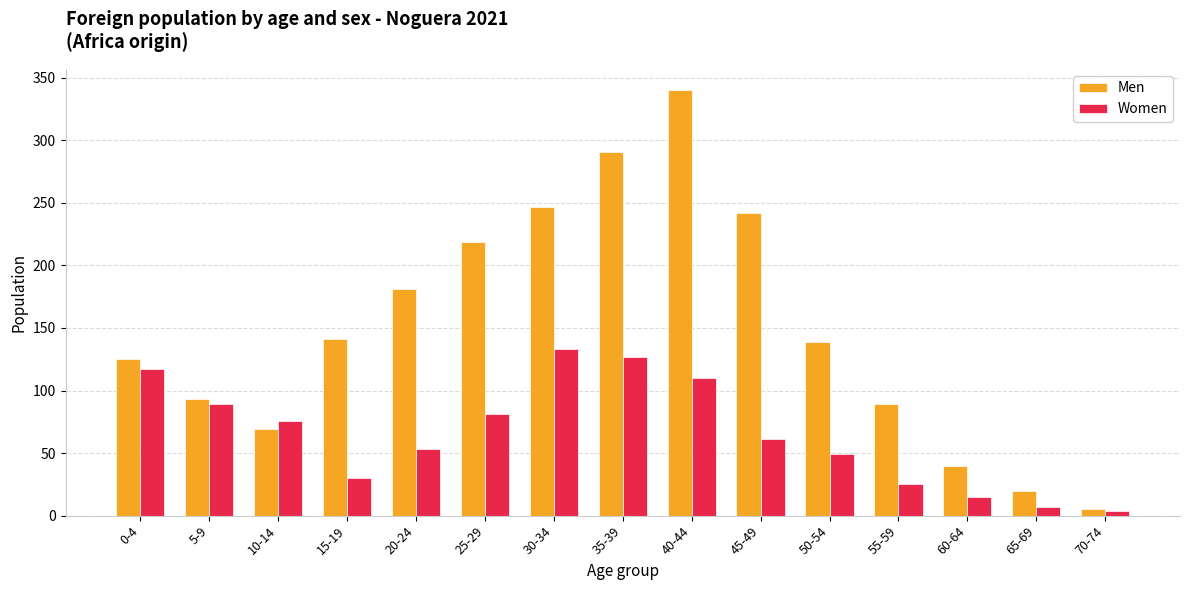

What are all the series names shown in the legend?

Men, Women